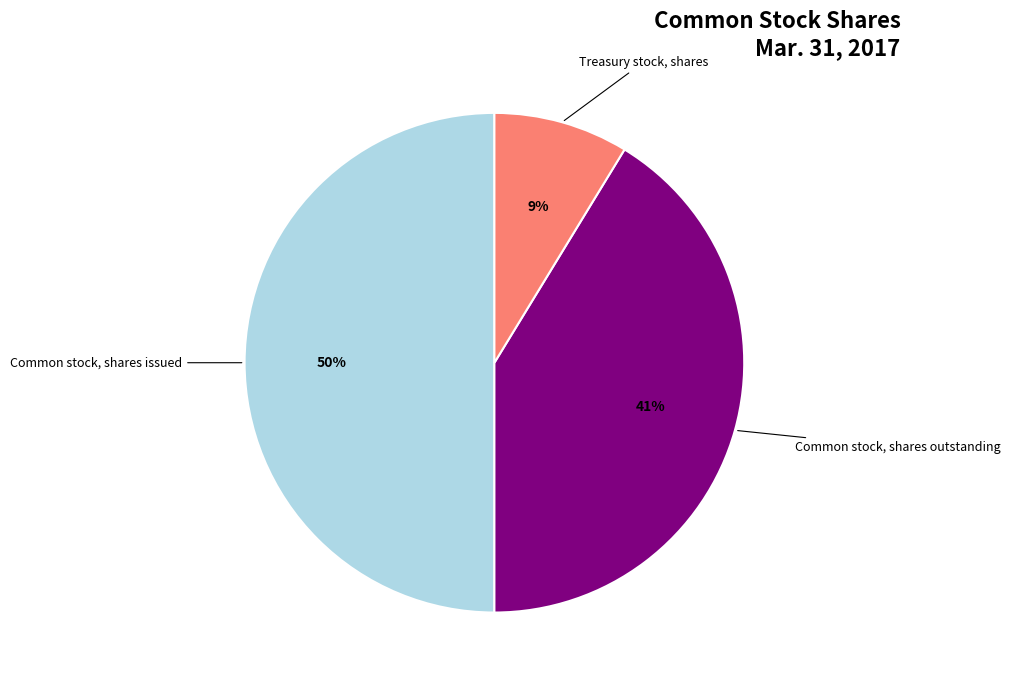

To the nearest percent, what is the average slice percentage?

33%